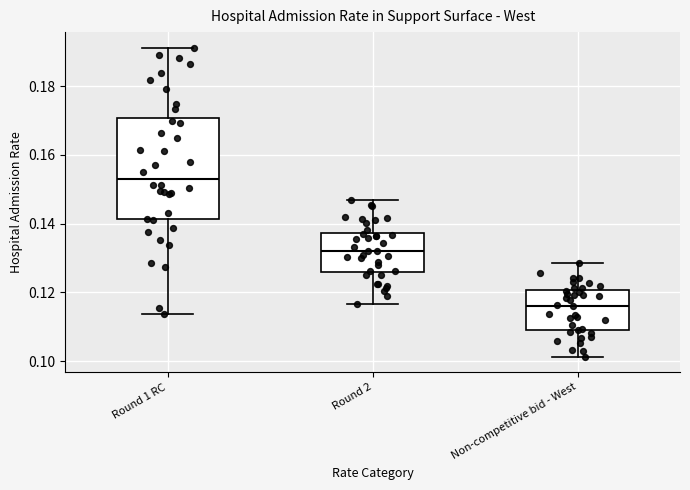

Which box's median line is the highest?

Round 1 RC